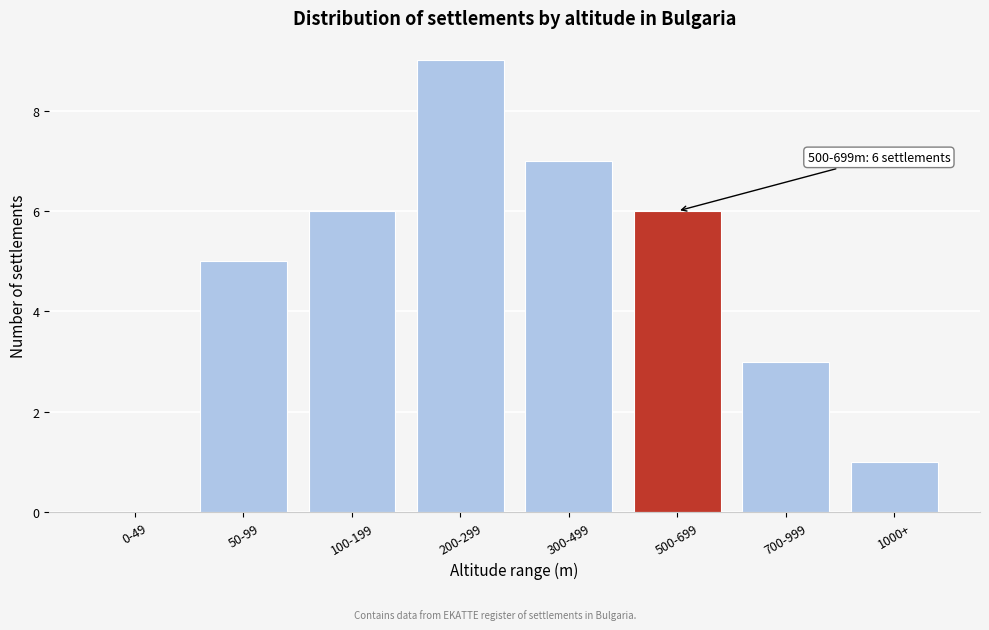

Reading left to right, list all the values displayed in this chart.

0-49=0	50-99=5	100-199=6	200-299=9	300-499=7	500-699=6	700-999=3	1000+=1